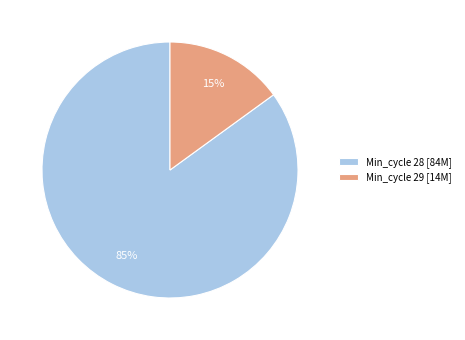

Is it true that Min_cycle 28 [84M] is 85% of the pie?

True